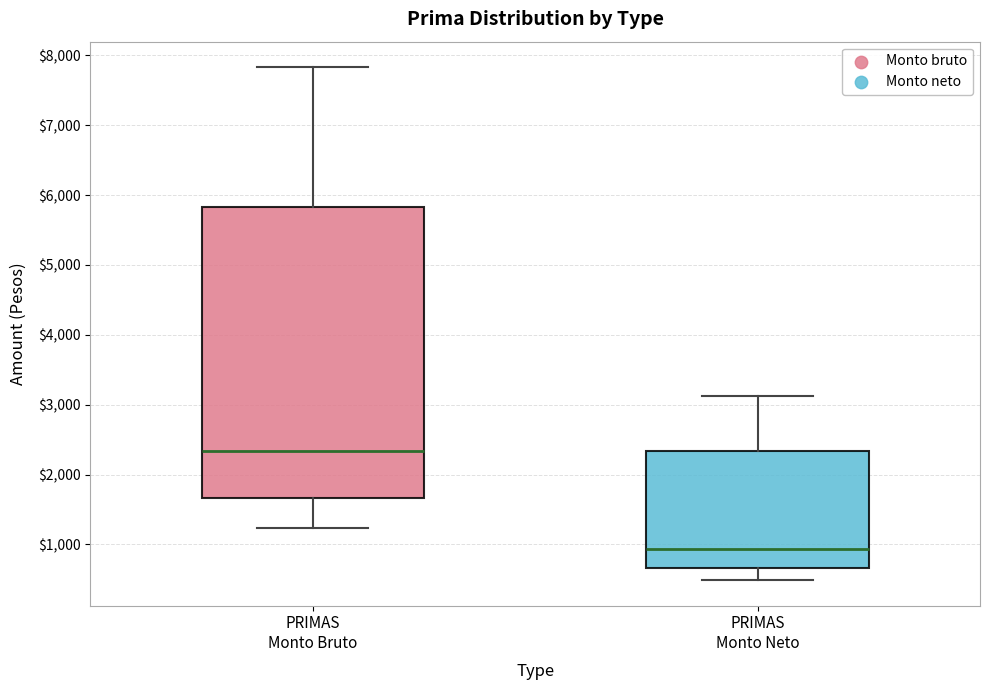

Which box is the tallest, from its lower edge to its upper edge?

PRIMAS Monto Bruto